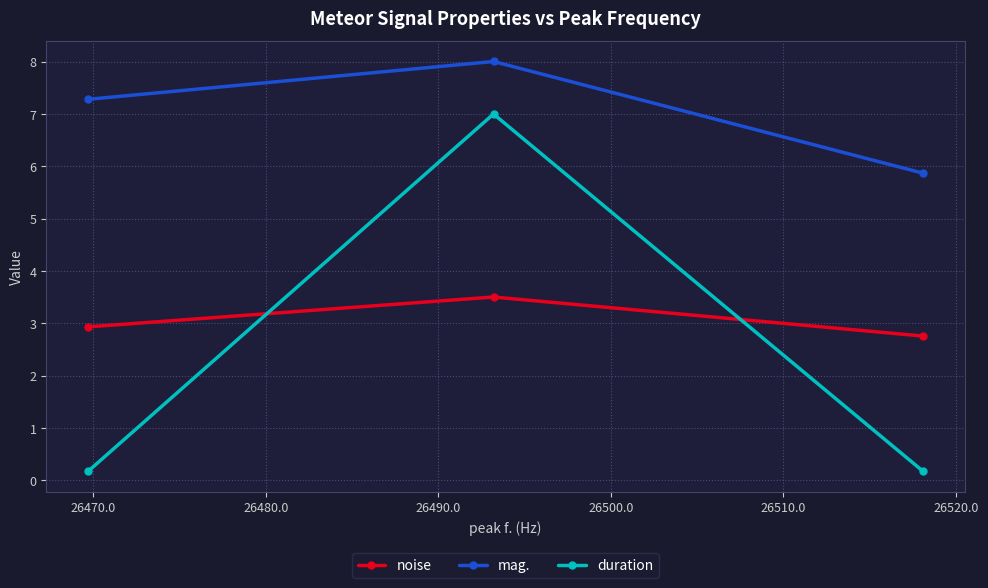

What are all the series names shown in the legend?

noise, mag., duration